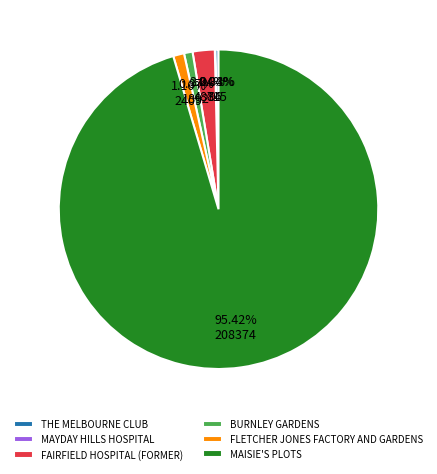

Between FLETCHER JONES FACTORY AND GARDENS and THE MELBOURNE CLUB, which is larger?

FLETCHER JONES FACTORY AND GARDENS